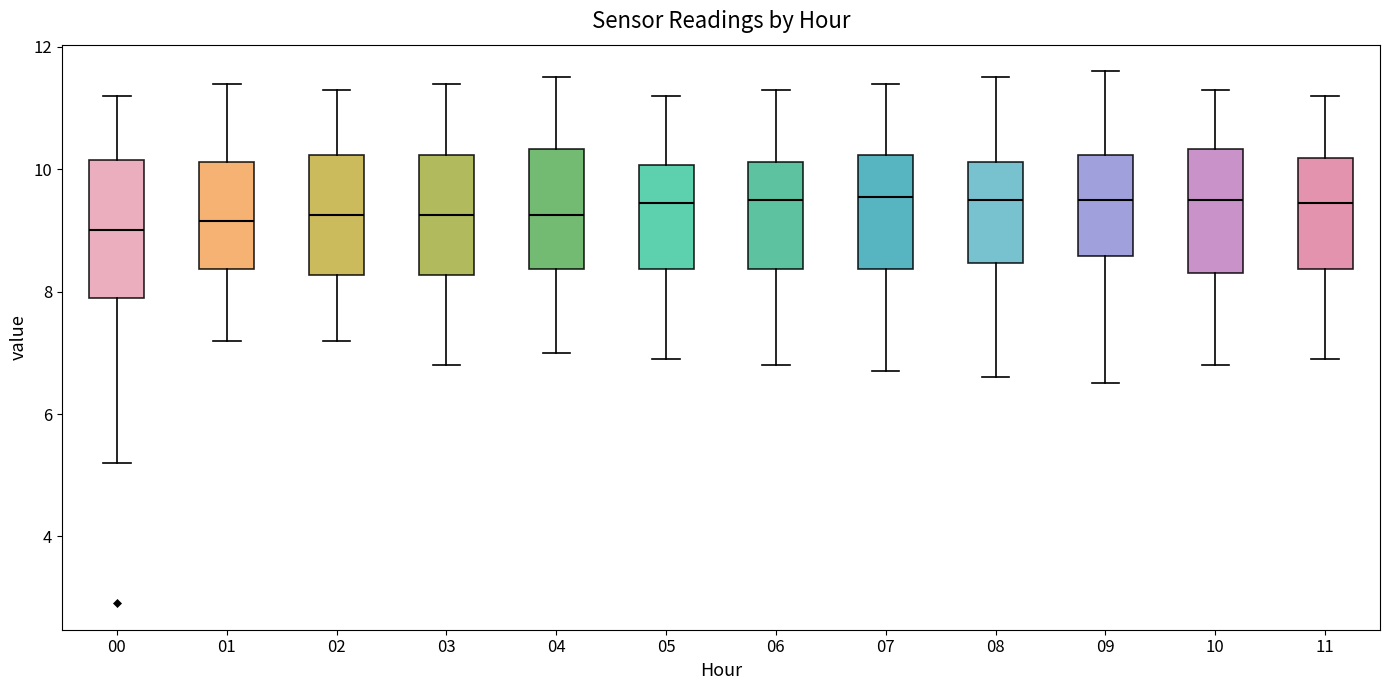

Reading left to right, read every box against the y-axis: the position of its median line, the range the box covers, and the ends of its whiskers. The values are not printed on the chart, so give them approximately, as read against the axis.

00: median 9.0, box 8.0 to 10.2, whiskers 5.2 to 11.2
01: median 9.2, box 8.4 to 10.2, whiskers 7.2 to 11.4
02: median 9.2, box 8.2 to 10.2, whiskers 7.2 to 11.4
03: median 9.2, box 8.2 to 10.2, whiskers 6.8 to 11.4
04: median 9.2, box 8.4 to 10.4, whiskers 7.0 to 11.6
05: median 9.4, box 8.4 to 10.0, whiskers 7.0 to 11.2
06: median 9.6, box 8.4 to 10.2, whiskers 6.8 to 11.4
07: median 9.6, box 8.4 to 10.2, whiskers 6.8 to 11.4
08: median 9.6, box 8.4 to 10.2, whiskers 6.6 to 11.6
09: median 9.6, box 8.6 to 10.2, whiskers 6.6 to 11.6
10: median 9.6, box 8.4 to 10.4, whiskers 6.8 to 11.4
11: median 9.4, box 8.4 to 10.2, whiskers 7.0 to 11.2